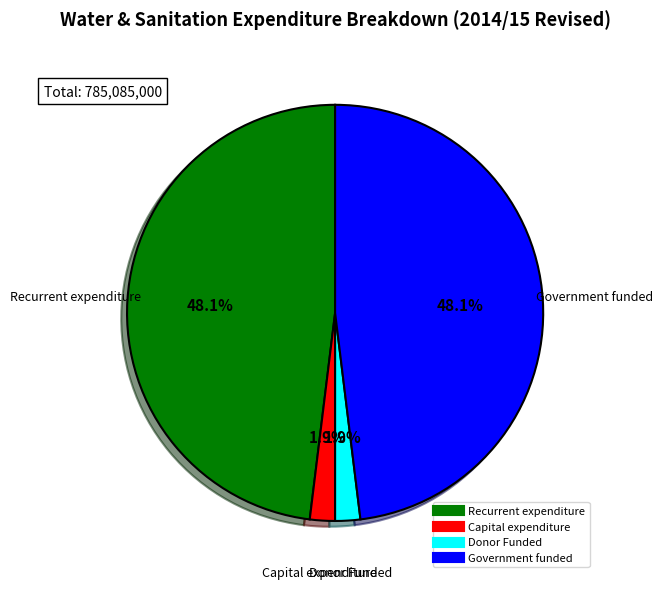

To the nearest percent, what is the combined percentage of Government funded and Donor Funded?

50%